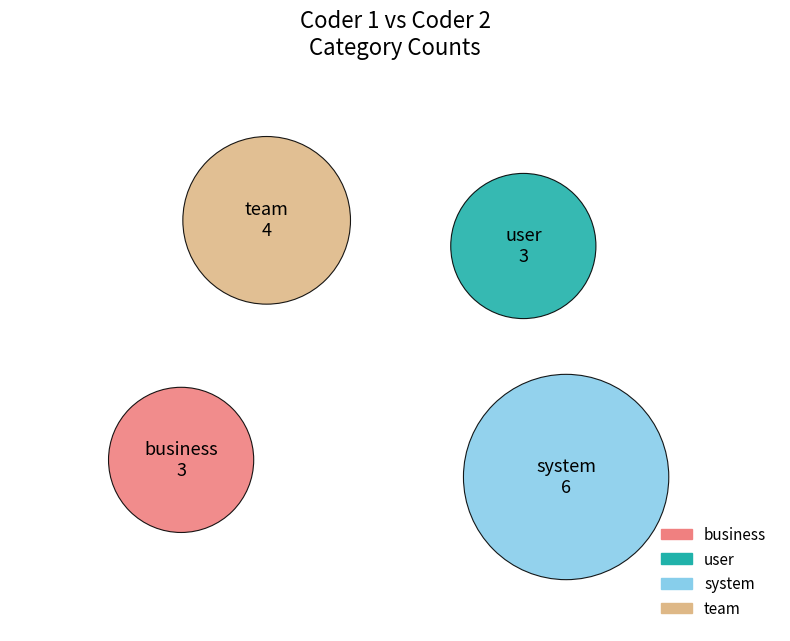

What portion of the pie excludes user?

81.2%